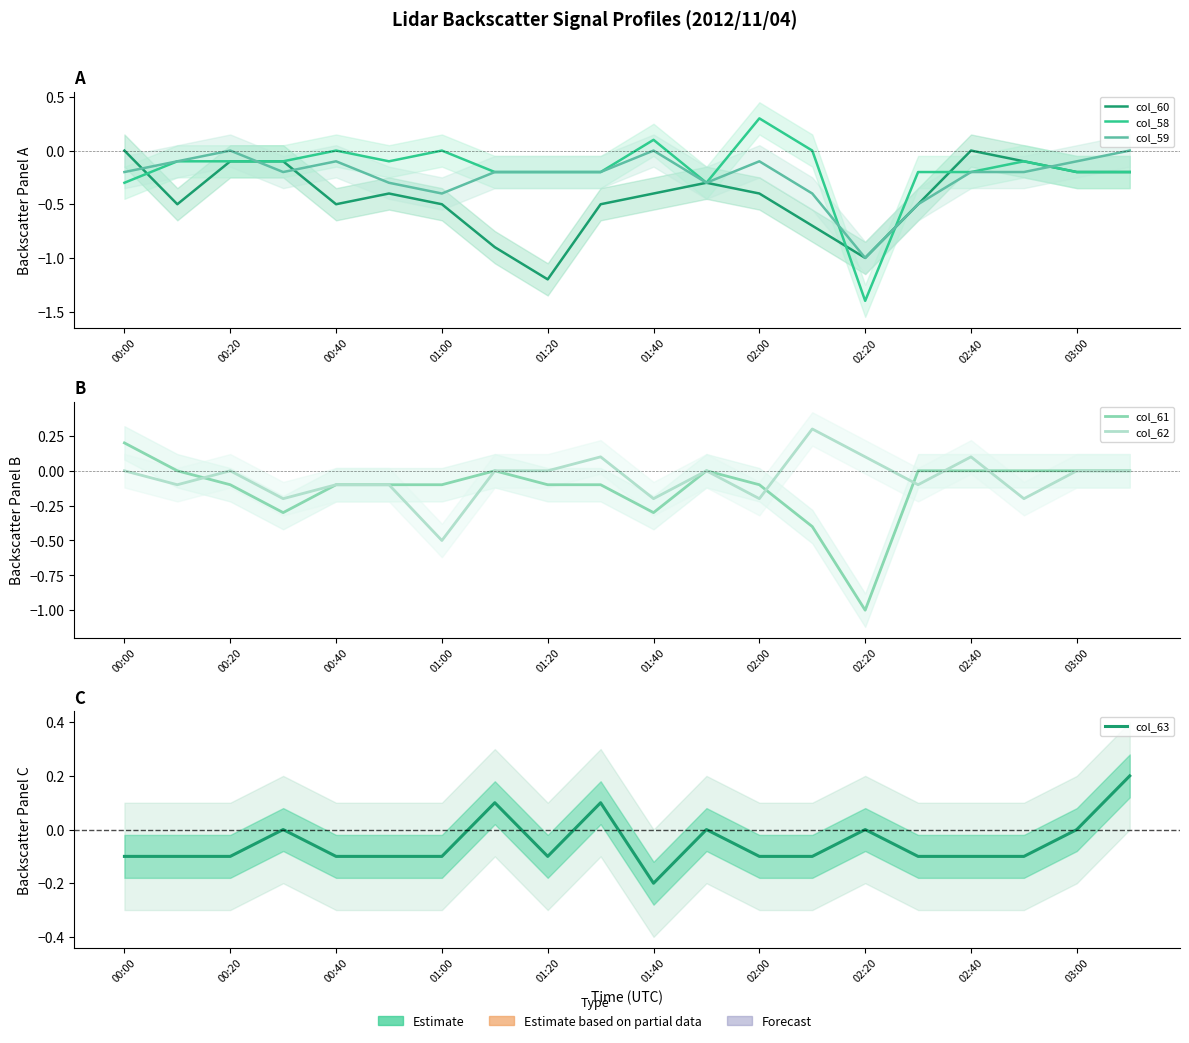

Does the chart display data point markers on the line(s)?

No